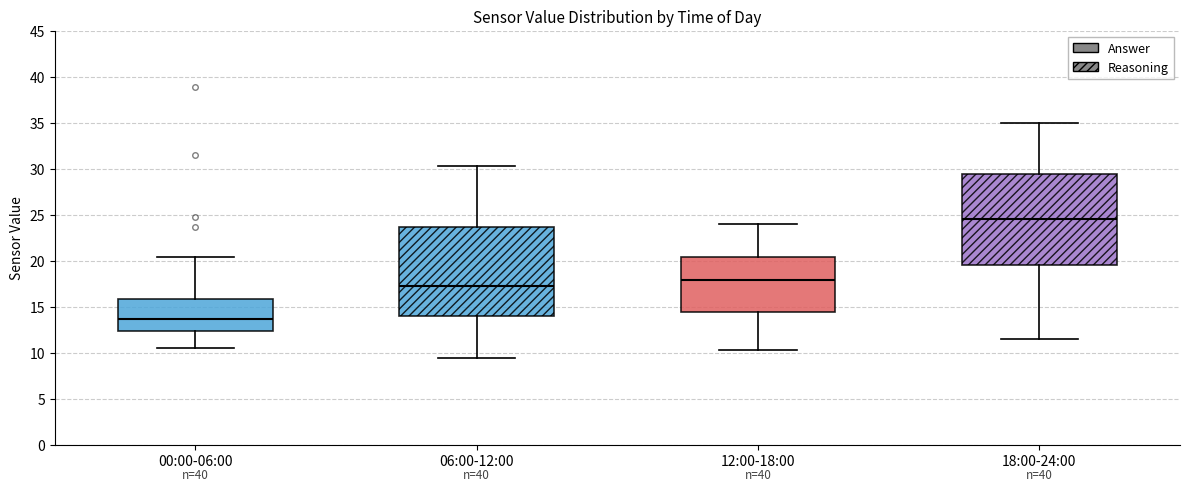

Which box has the highest median line?

18:00-24:00